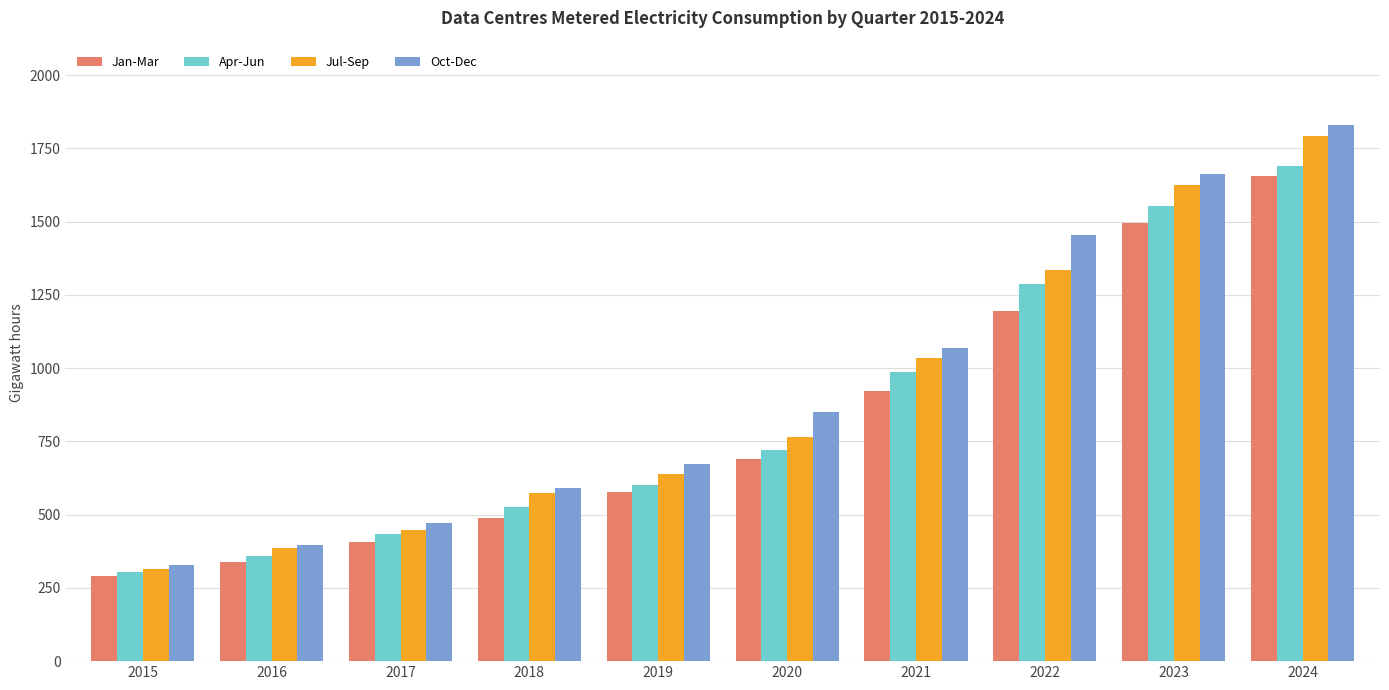

Is the value of Oct-Dec at 2022 greater than the value of Apr-Jun at 2016?

Yes